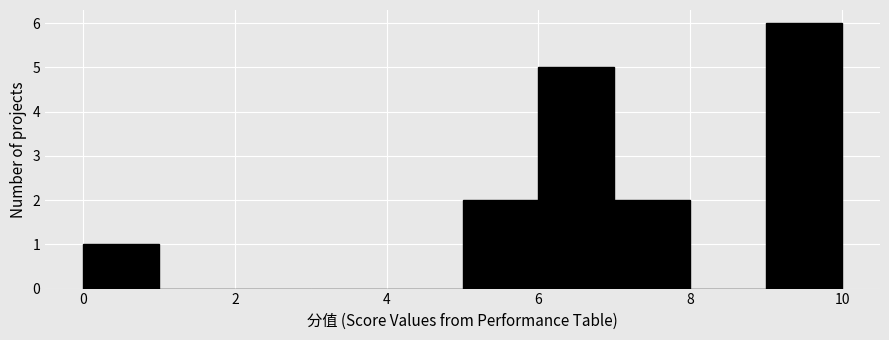

Over which range of the x-axis is the bar tallest?

9 to 10